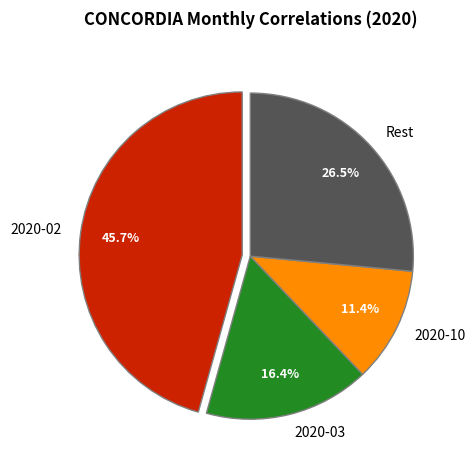

Rank the categories by value from highest to lowest.

2020-02, Rest, 2020-03, 2020-10